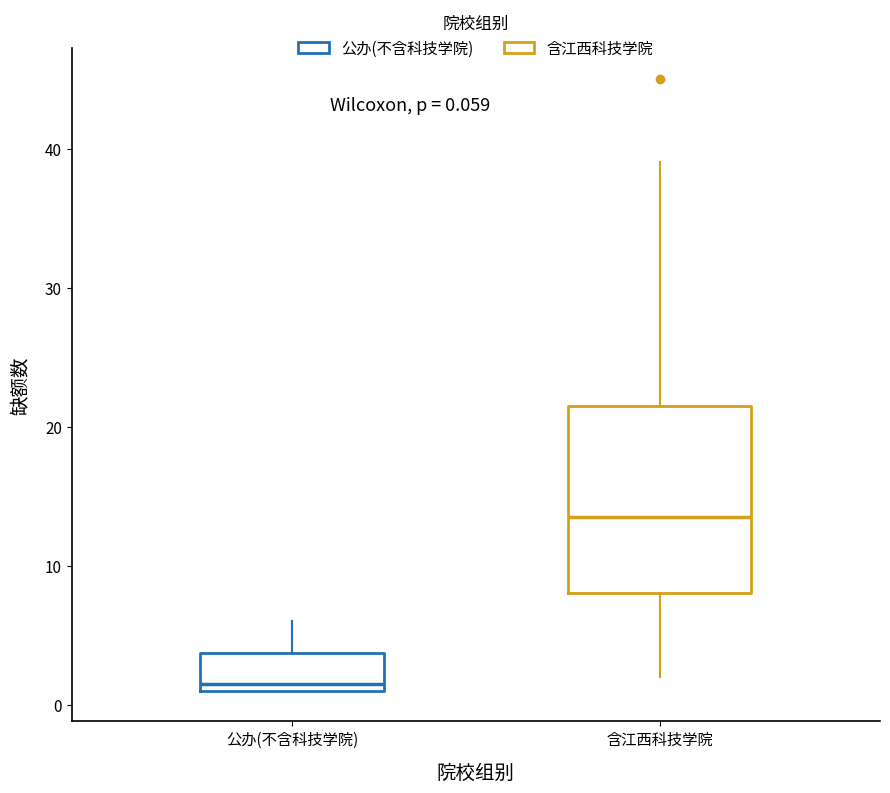

Which box's median line is the lowest?

公办(不含科技学院)